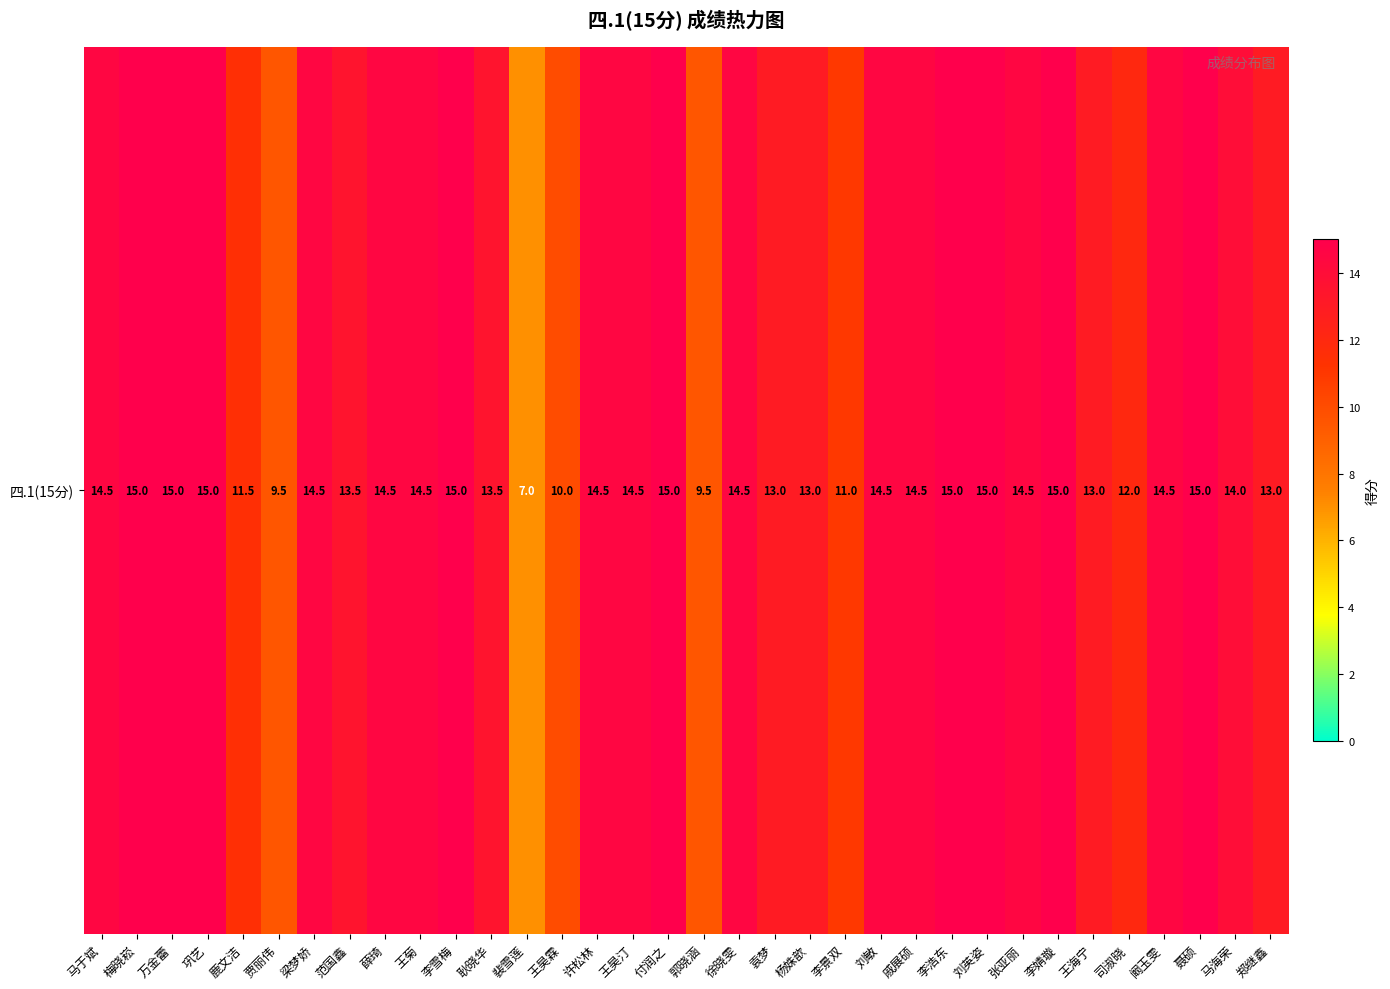

What is the smallest value displayed?

7.0